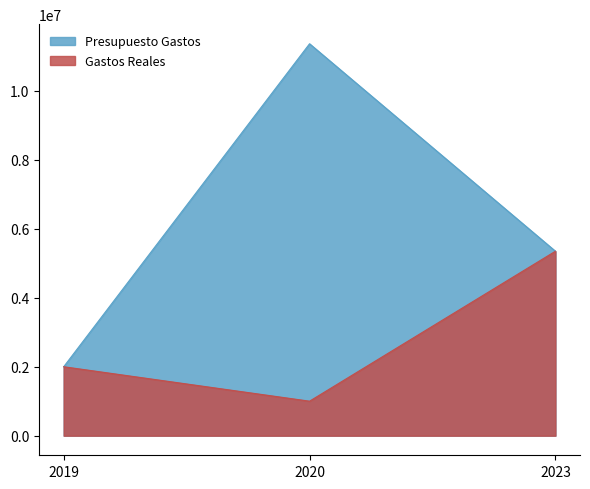

At which category is the sum across all series the highest?

2020